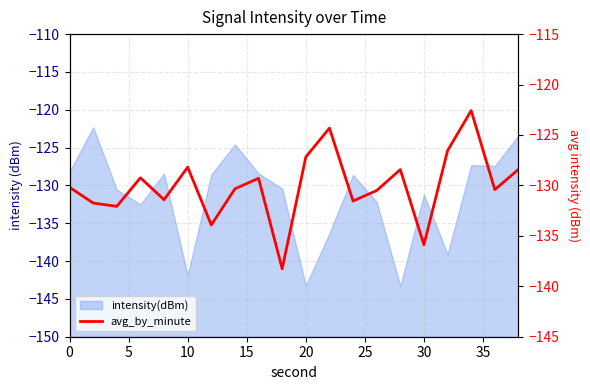

Is it true that the value at 14 is -71.3?

False